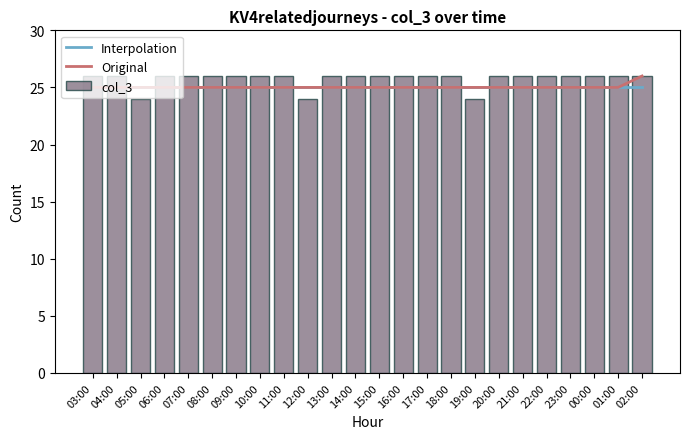

What is the difference between the second highest and minimum values in the col_3 series?

2